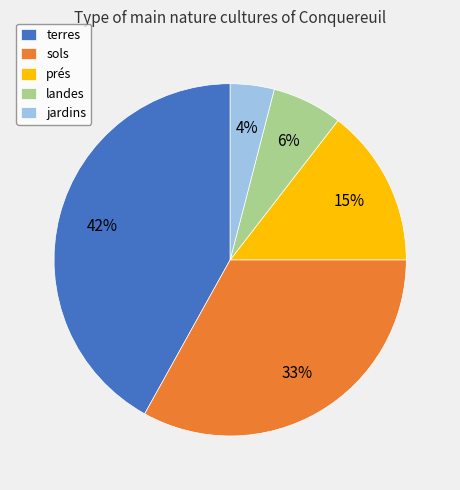

Which category has the biggest portion of the pie?

terres